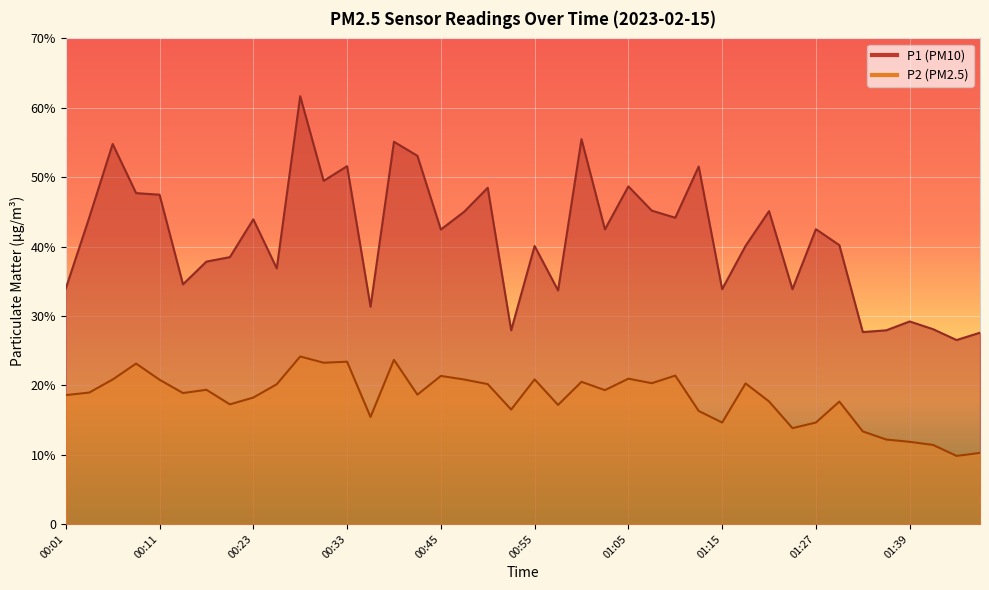

How many interior local valleys does the P2 series have?

12